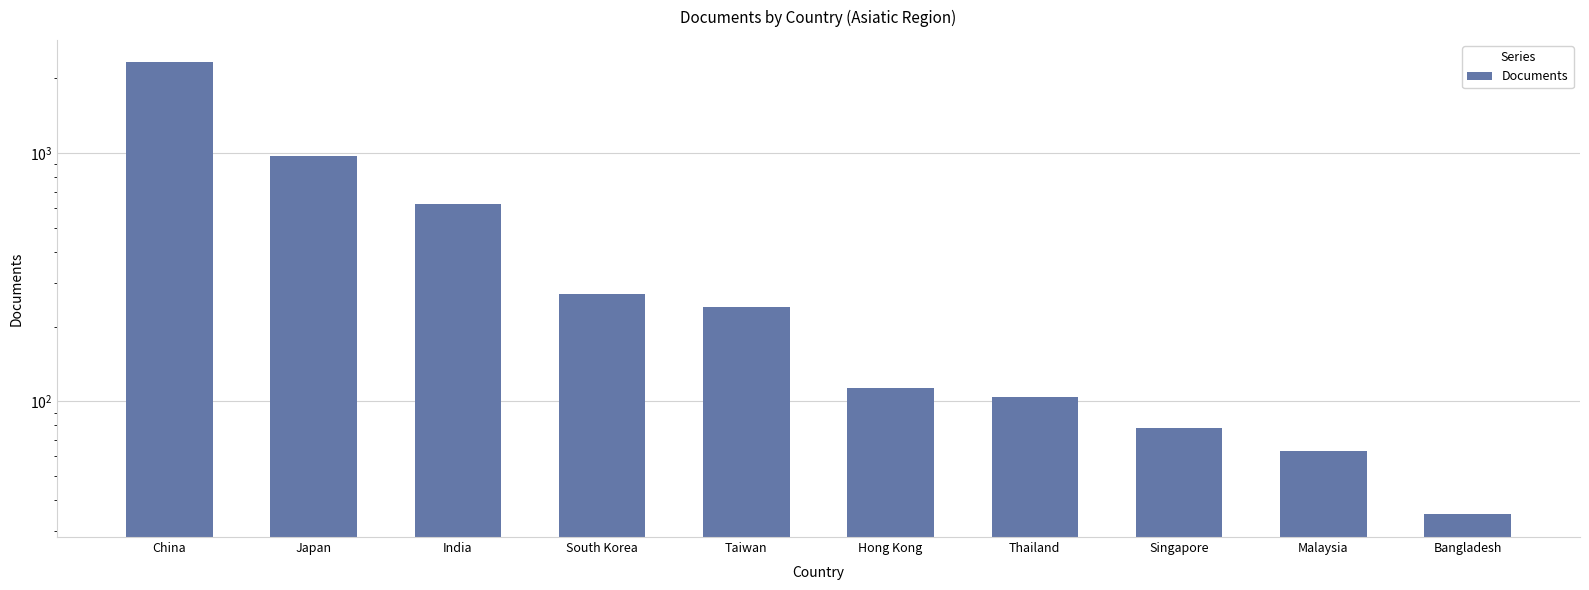

What is the change in value from Taiwan to Hong Kong?

-127